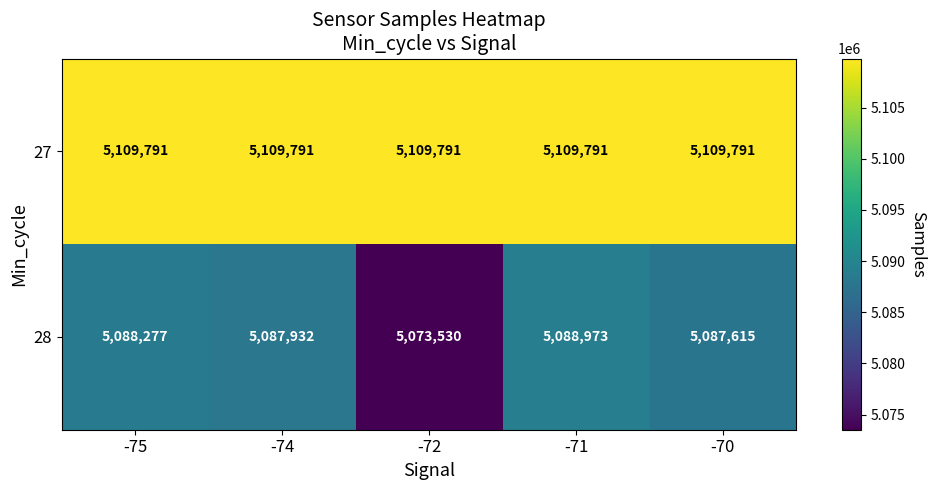

What is the average value of the 27 series?

5109791